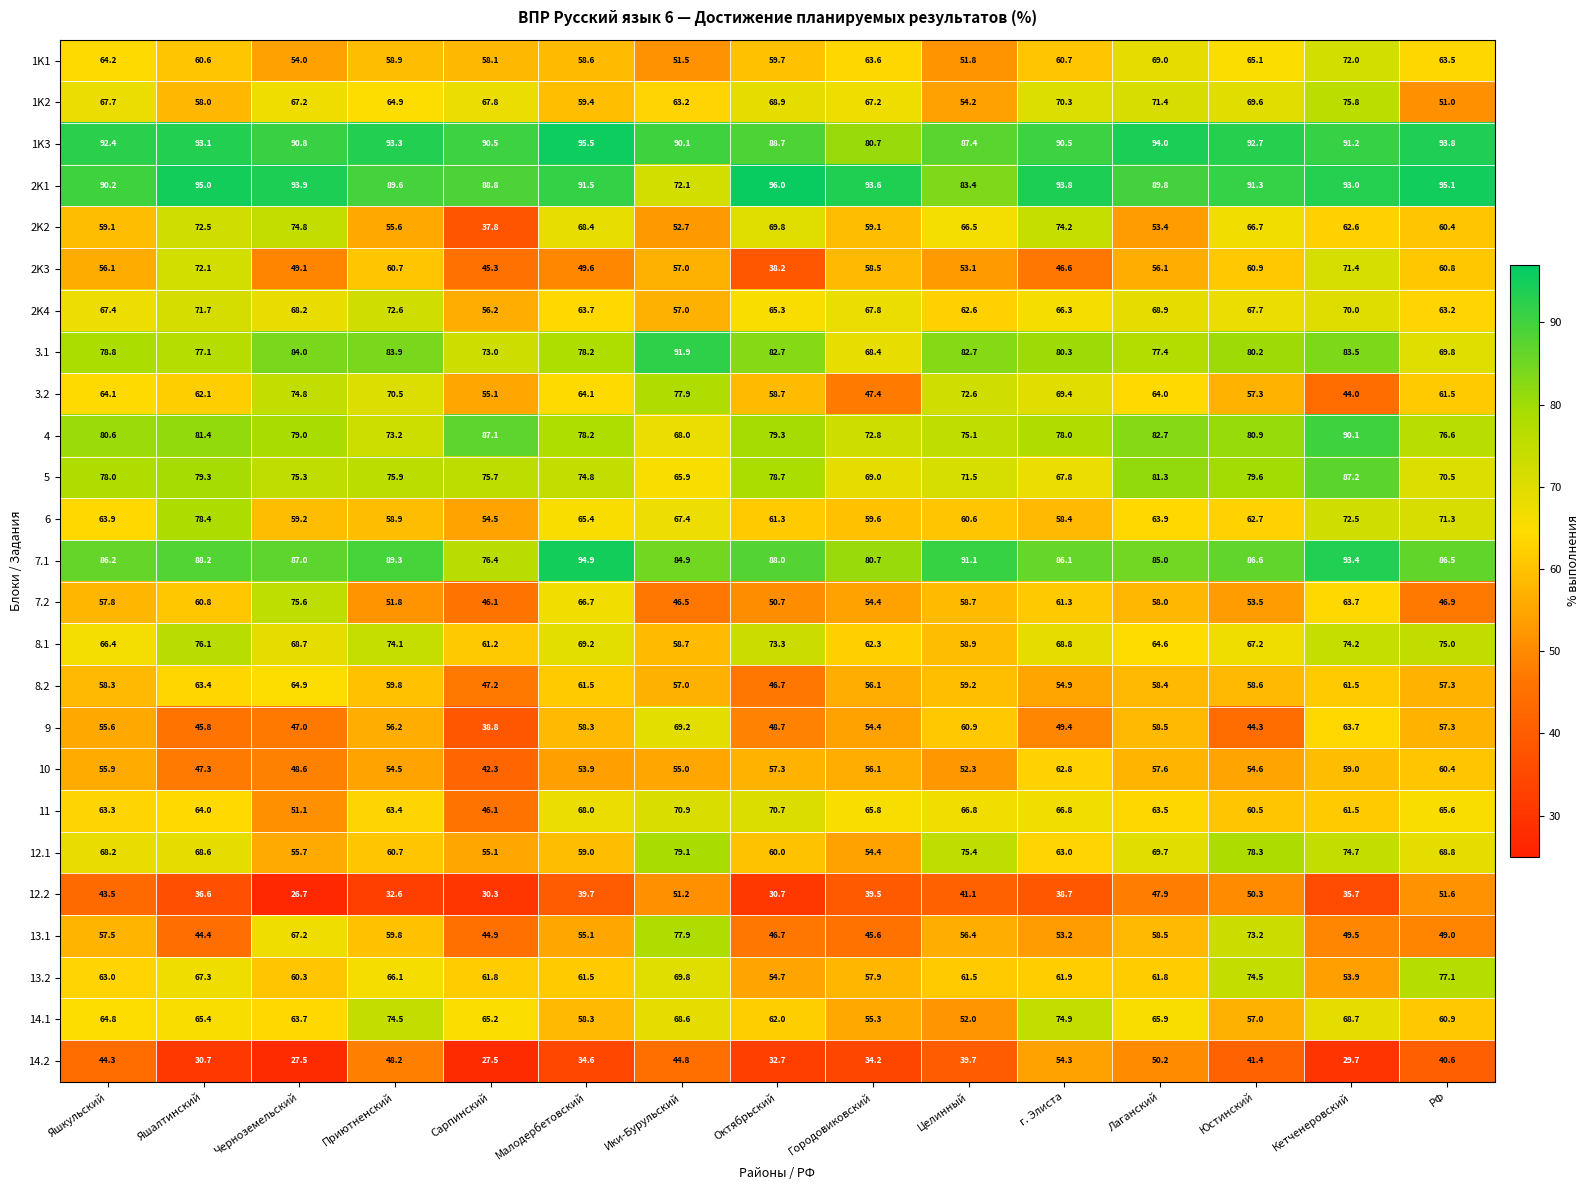

At which category does the chart reach its peak across all series?

Октябрьский